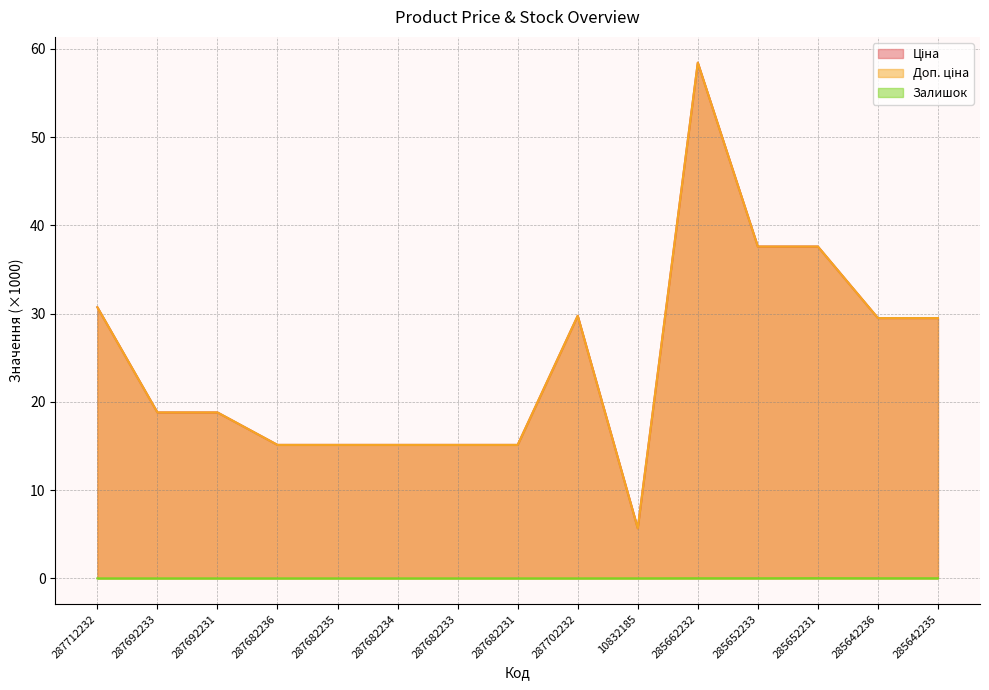

What is the difference between the Доп. ціна values at 285642235 and 287682234?

14.4